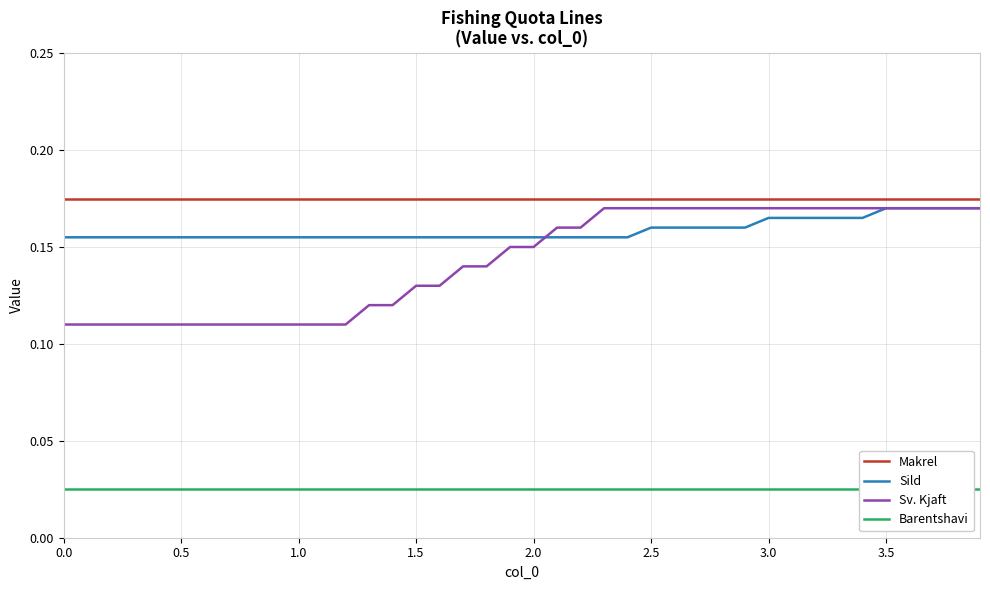

How many lines are shown in the chart?

4